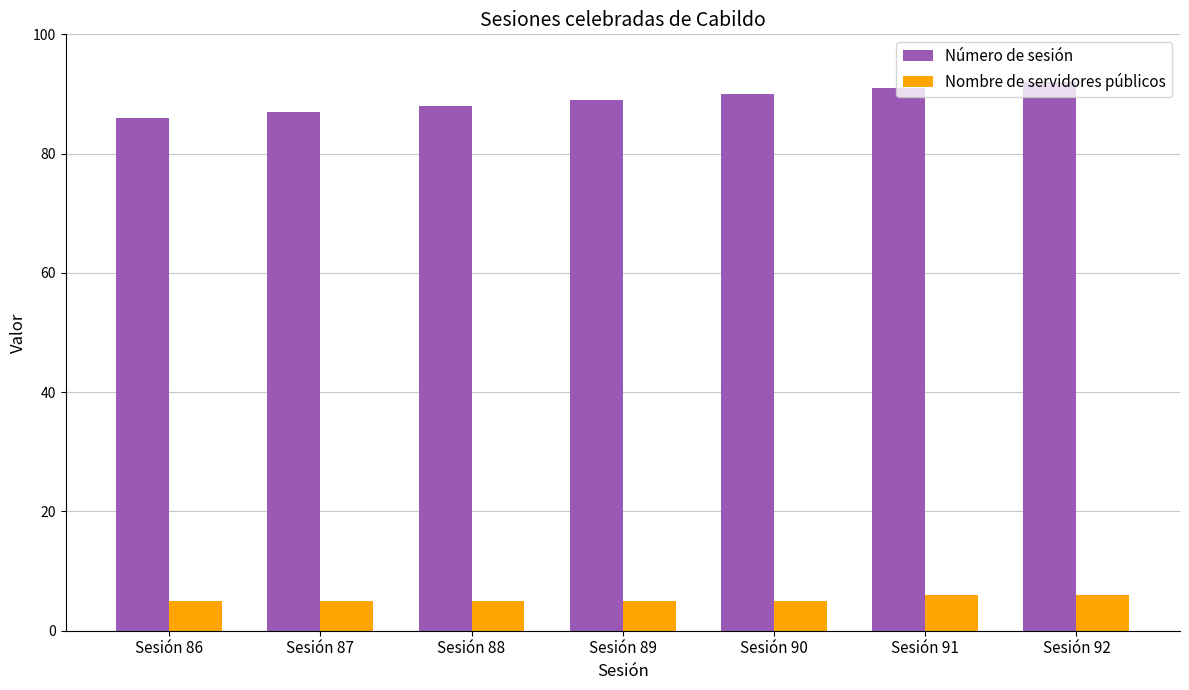

The Número de sesión series shows 32 at Sesión 91. True or false?

False